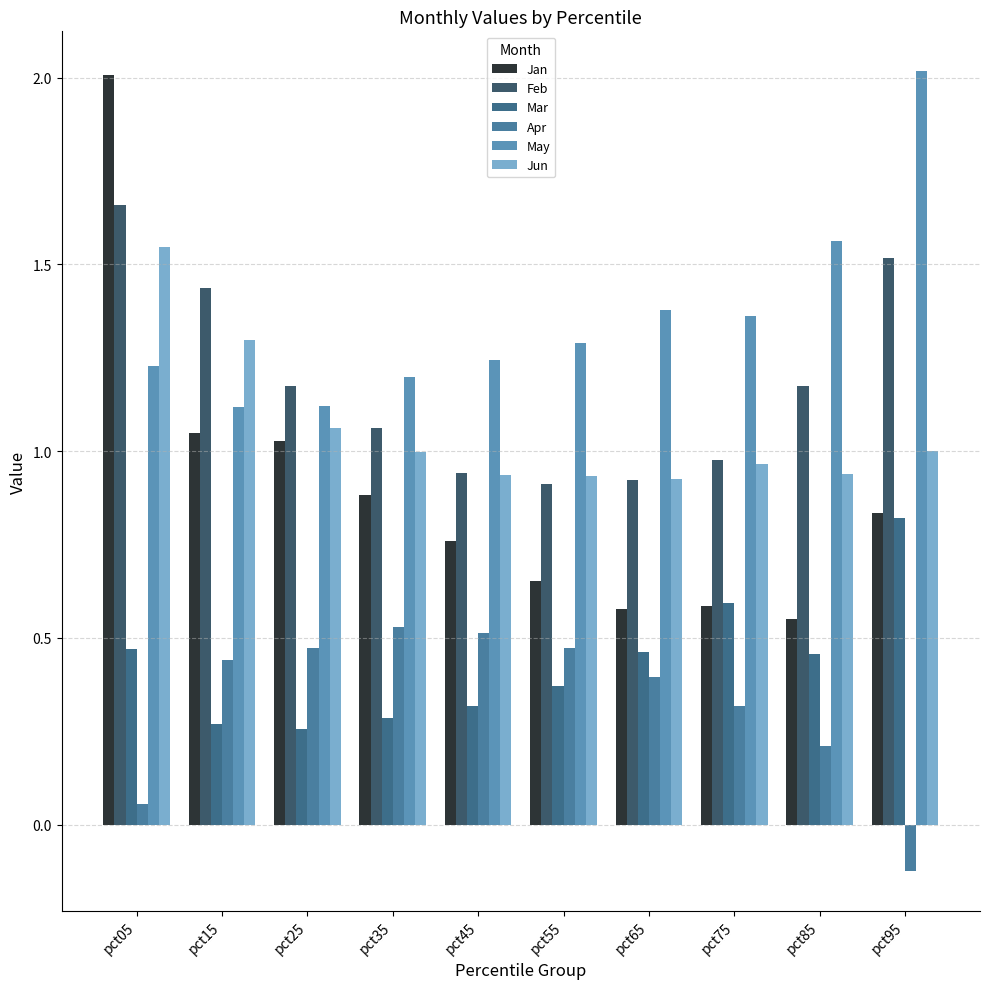

Between pct05 and pct75, which series saw the biggest shift?

Jan